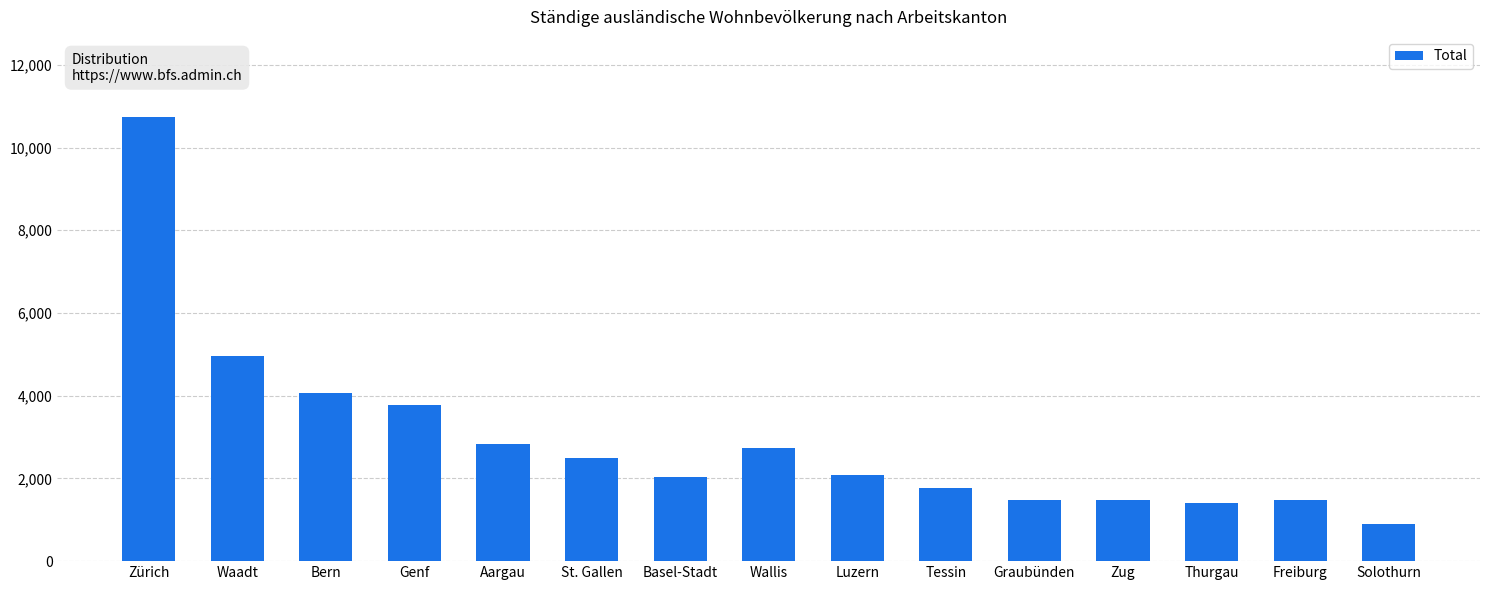

What is the ratio of the value at Aargau to the value at Graubünden?

1.9